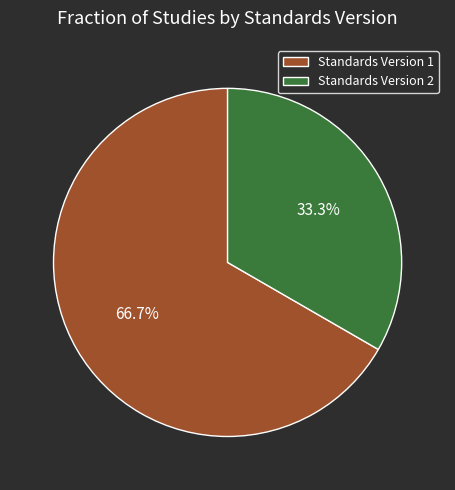

Rank the categories by value from highest to lowest.

Standards Version 1, Standards Version 2